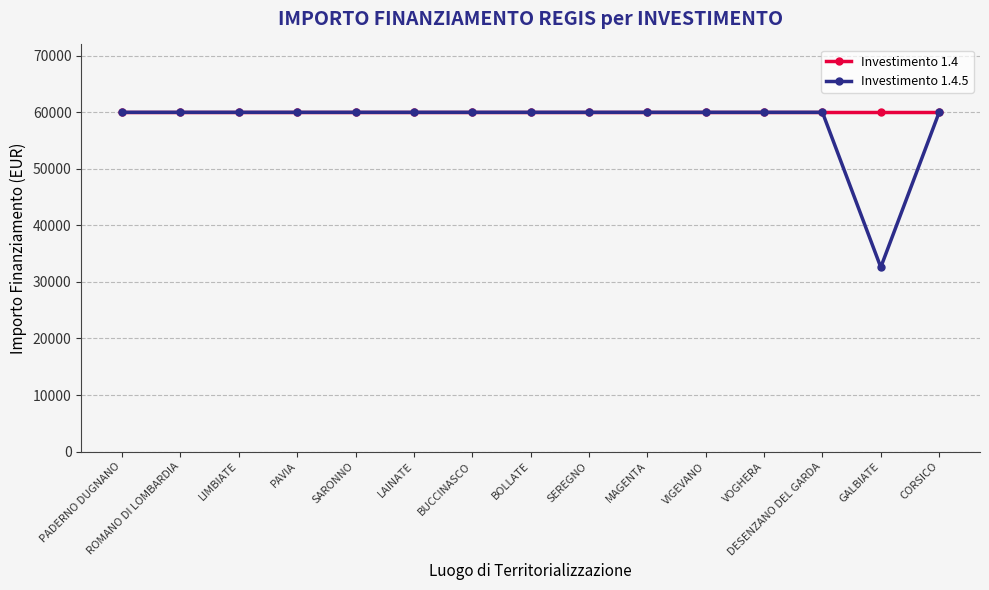

Reading left to right, what are all the values shown in this chart?

Investimento 1.4: PADERNO DUGNANO=59966	ROMANO DI LOMBARDIA=59966	LIMBIATE=59966	PAVIA=59966	SARONNO=59966	LAINATE=59966	BUCCINASCO=59966	BOLLATE=59966	SEREGNO=59966	MAGENTA=59966	VIGEVANO=59966	VOGHERA=59966	DESENZANO DEL GARDA=59966	GALBIATE=59966	CORSICO=59966
Investimento 1.4.5: PADERNO DUGNANO=59966	ROMANO DI LOMBARDIA=59966	LIMBIATE=59966	PAVIA=59966	SARONNO=59966	LAINATE=59966	BUCCINASCO=59966	BOLLATE=59966	SEREGNO=59966	MAGENTA=59966	VIGEVANO=59966	VOGHERA=59966	DESENZANO DEL GARDA=59966	GALBIATE=32589	CORSICO=59966